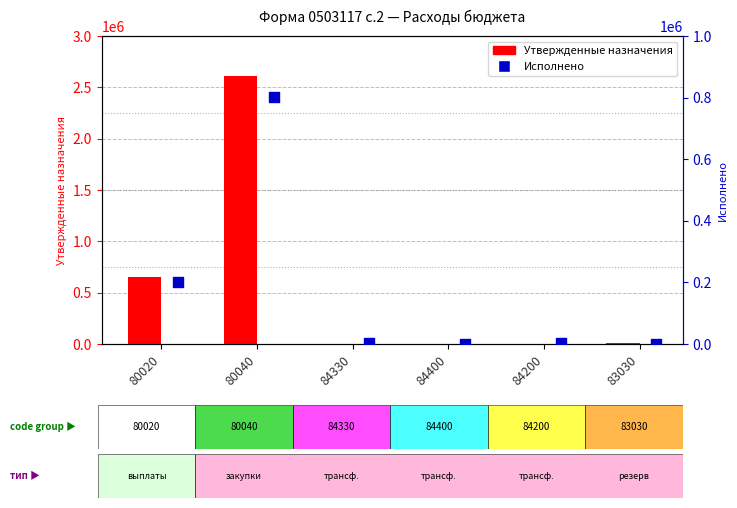

What are all the series names shown in the legend?

Утвержденные назначения, Исполнено